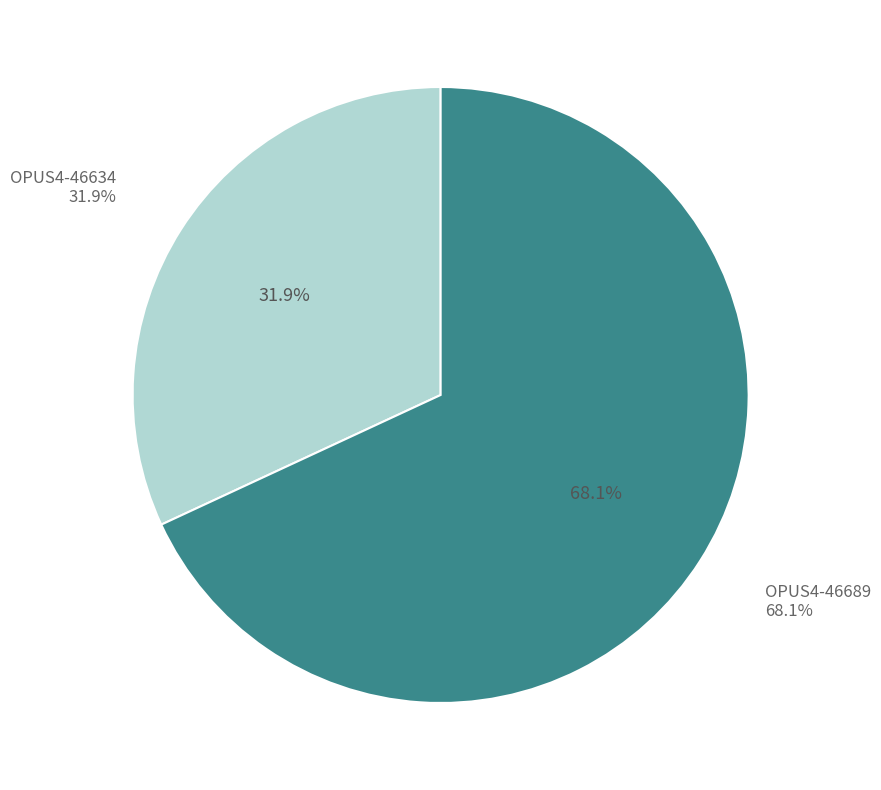

Count the number of slices in the pie.

2